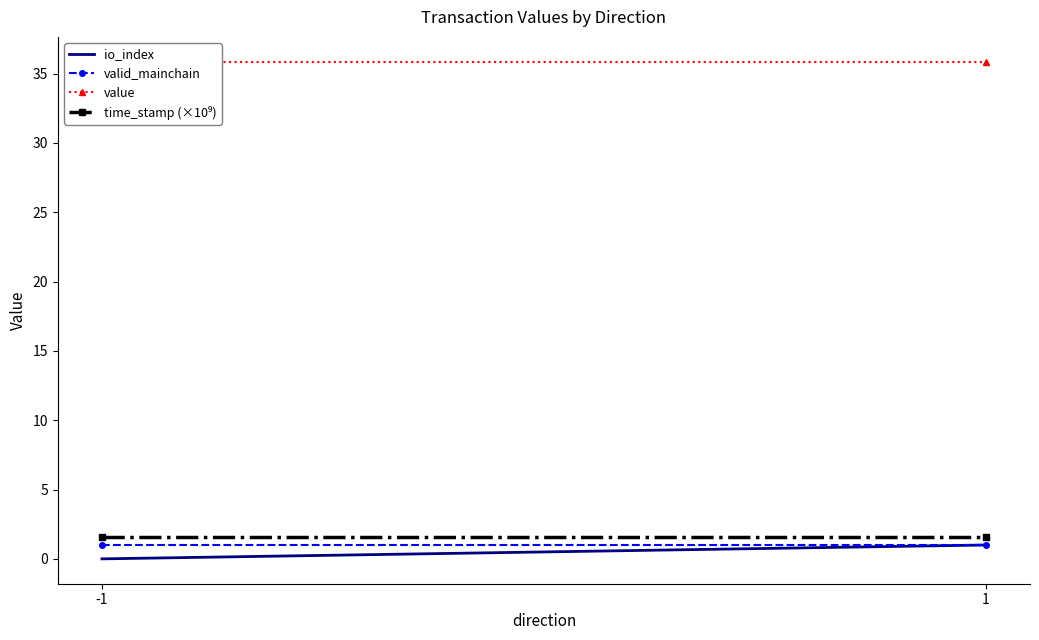

Is the value of value at 1 greater than the value of valid_mainchain at -1?

Yes